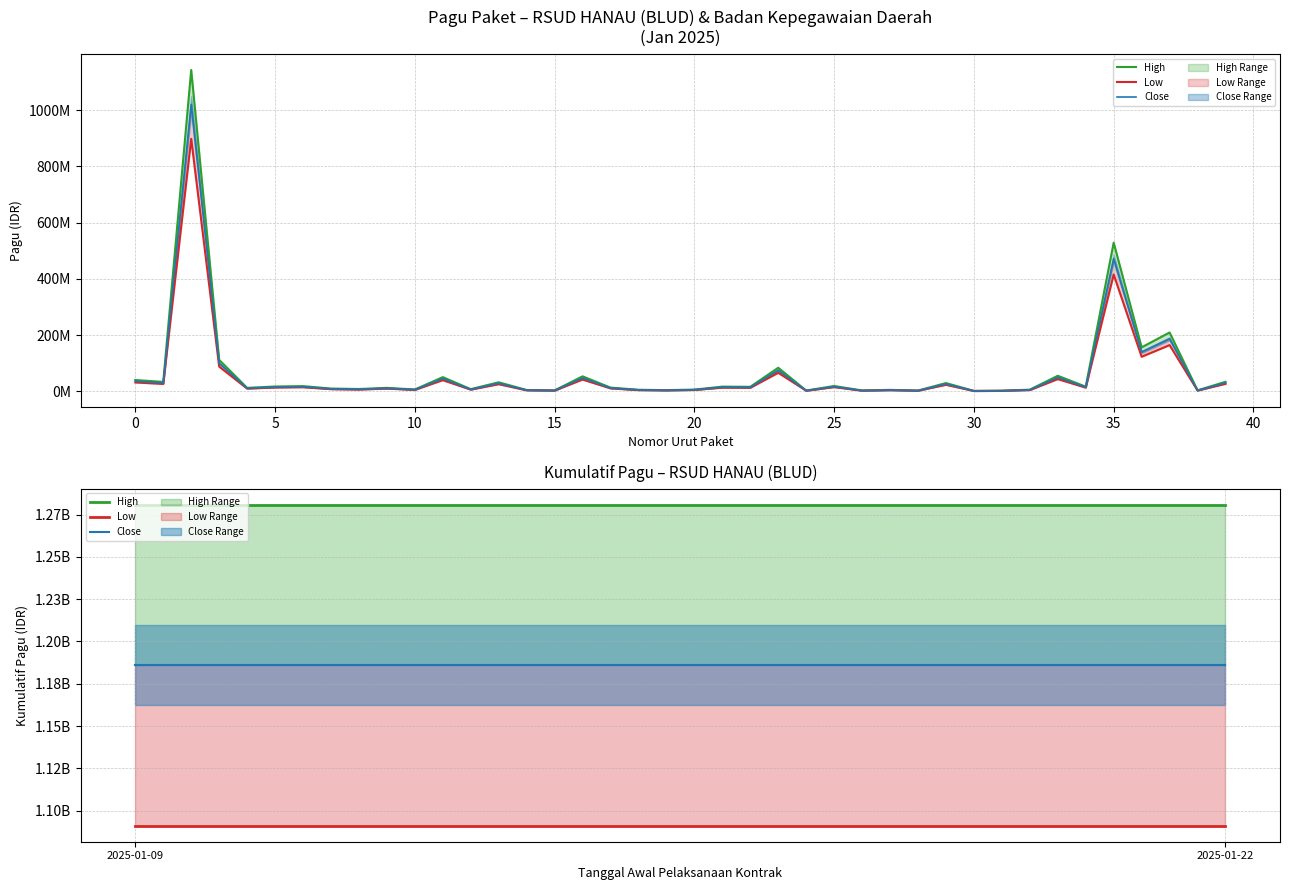

What is the sum of all Low values?

2182240000